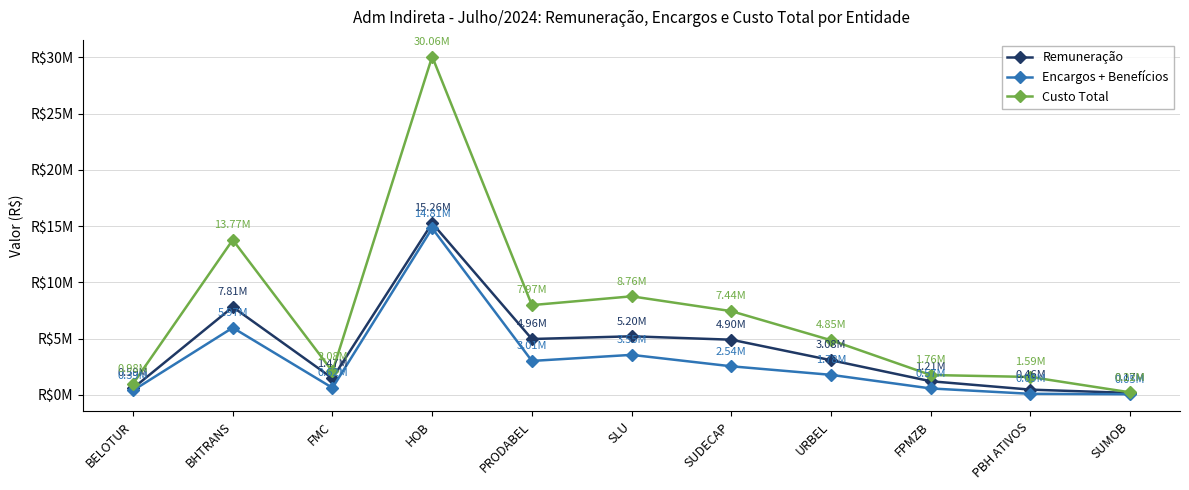

At which category is the sum across all series the highest?

HOB